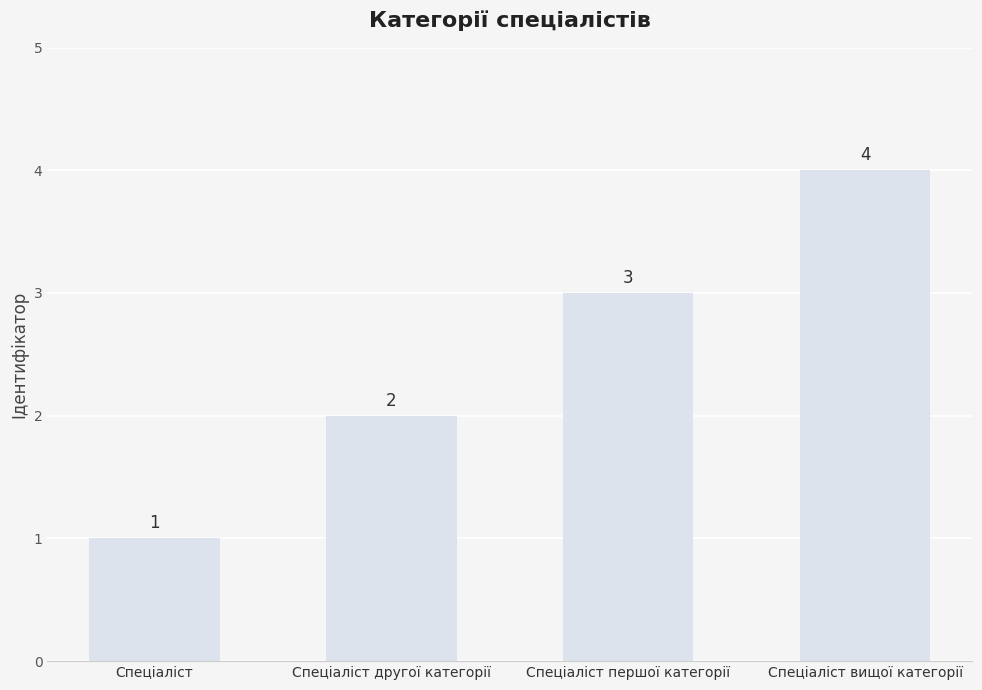

Approximately how many times larger is the value at Спеціаліст вищої категорії compared to Спеціаліст?

4.0